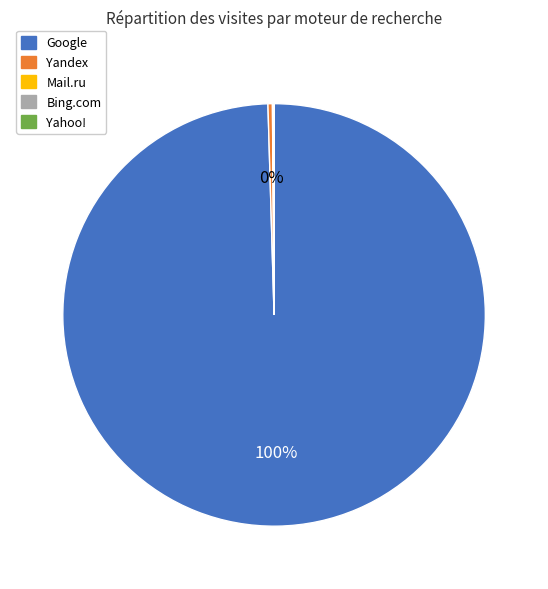

Do Yandex and Google together represent more than half of the pie?

Yes